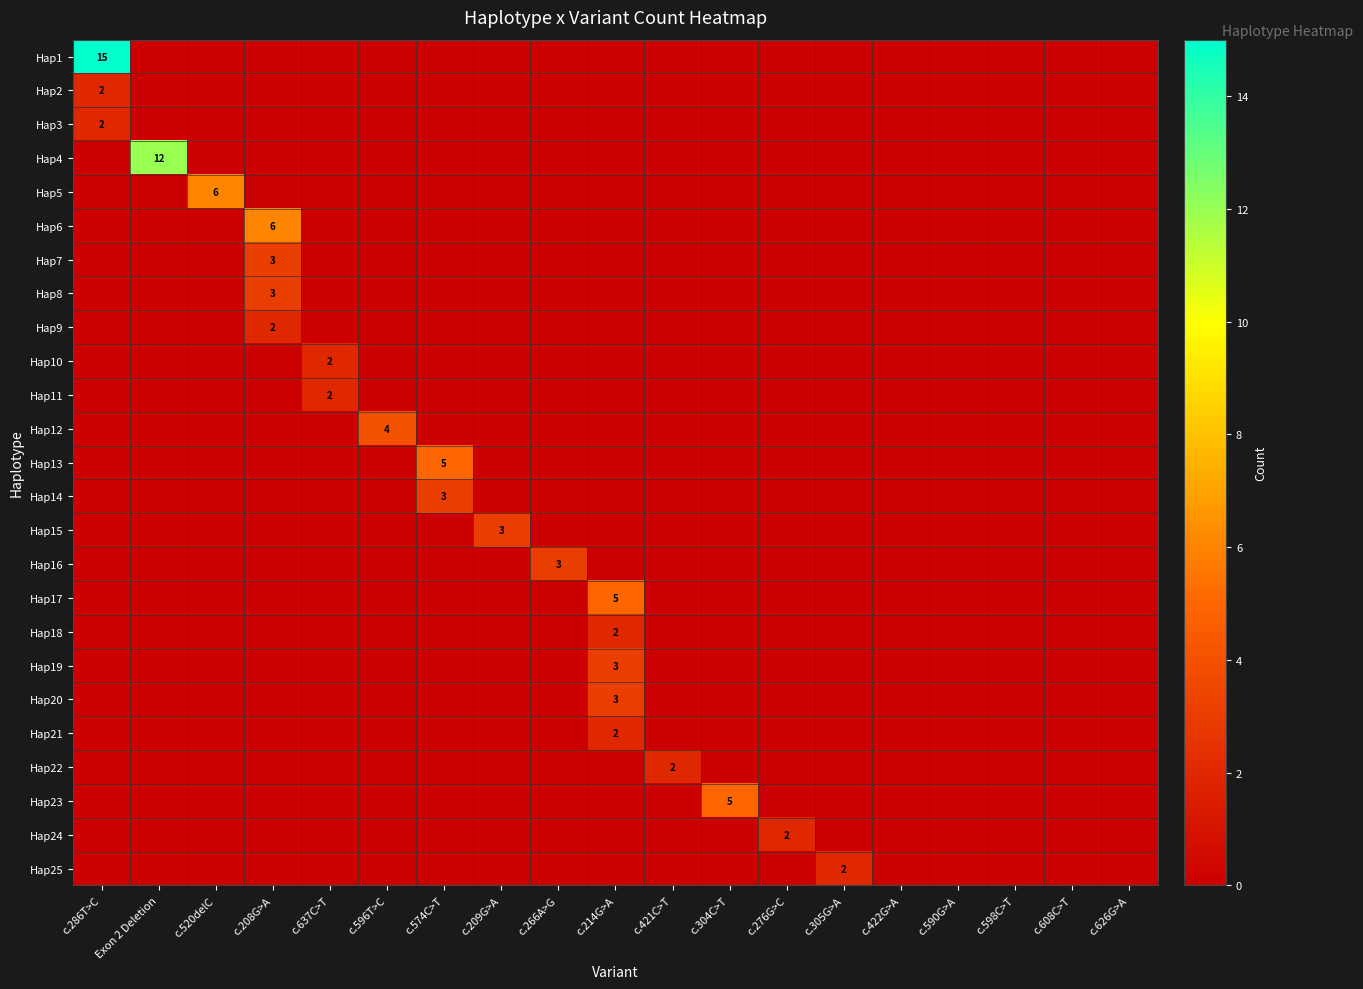

Count the number of categories in the chart.

19